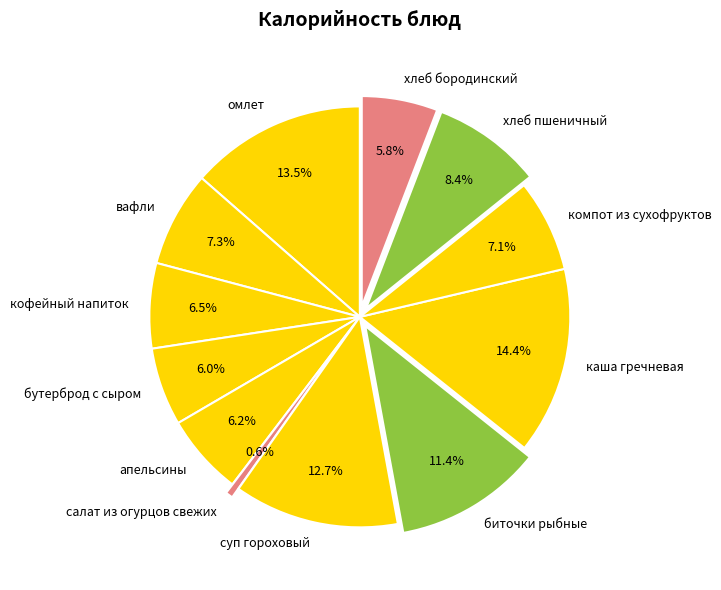

Does any single category account for the majority?

No